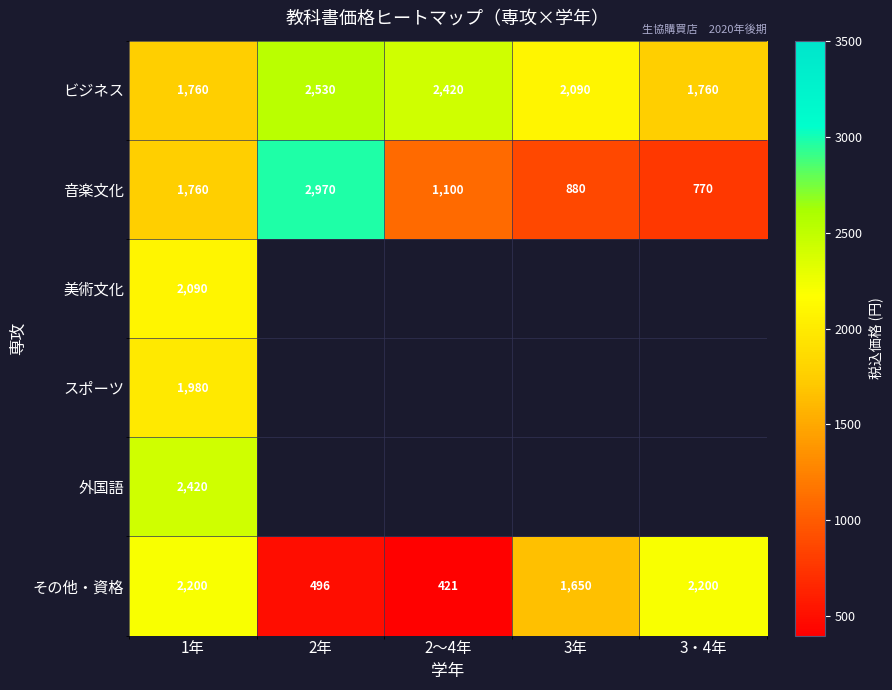

What is the total value across all series at 1年?

12210